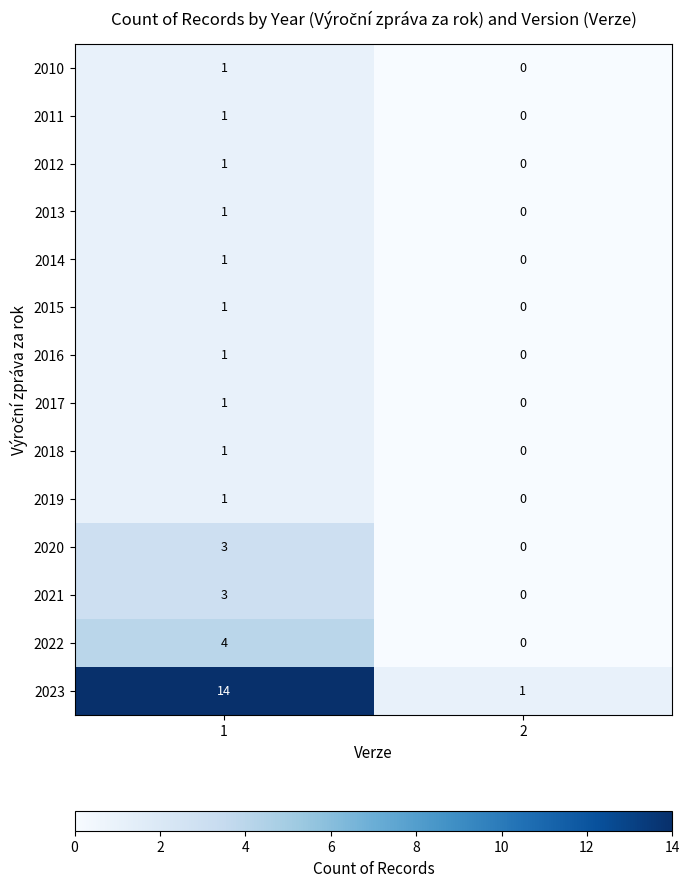

Where is 2022 nearest to the value 2?

1